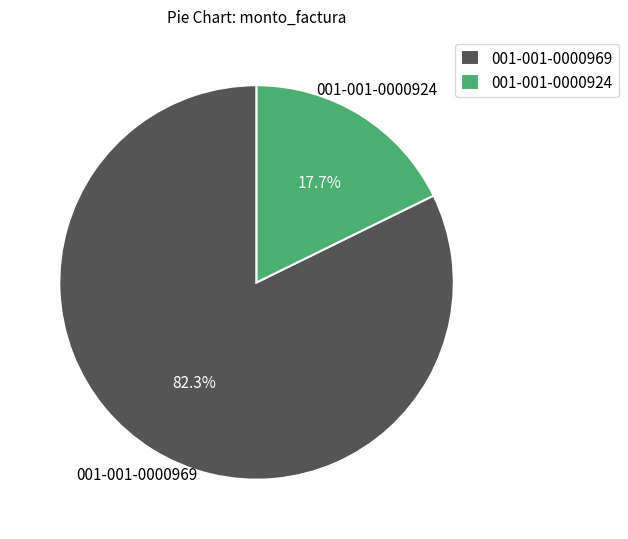

True or false: 001-001-0000924 accounts for 18% of the total.

True